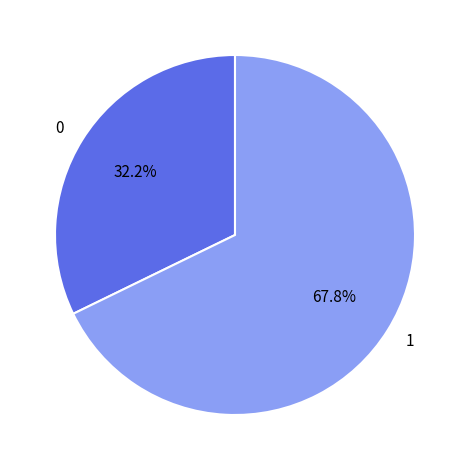

To the nearest percent, what is the average slice percentage?

50%